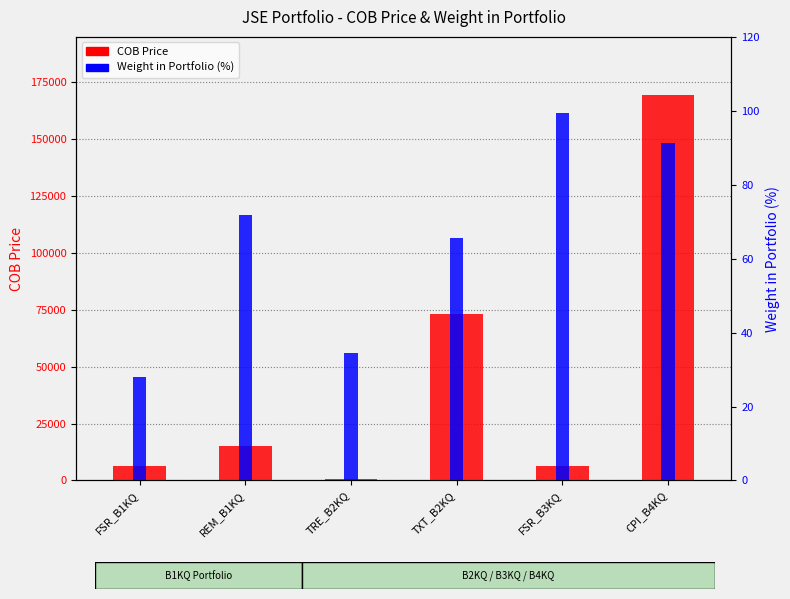

Is the value of COB Price at FSR_B3KQ greater than the value of Weight in Portfolio (%) at FSR_B1KQ?

Yes